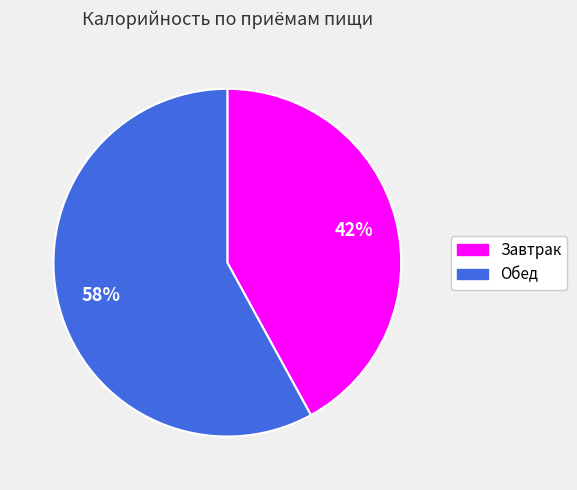

Does Завтрак account for over 50% of the chart?

No